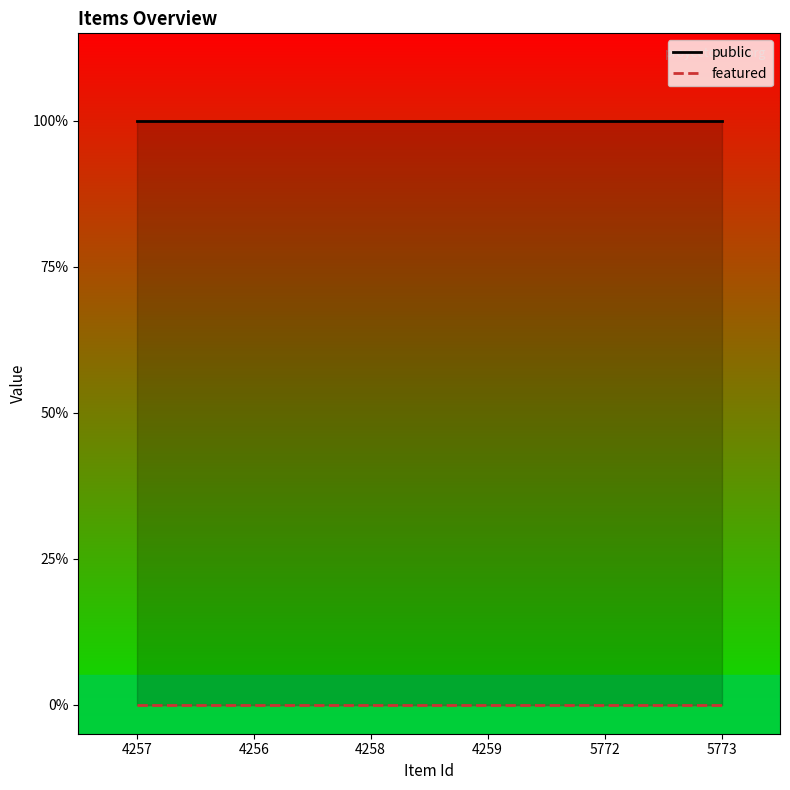

True or false: public has a value of 1 at 4258.

True